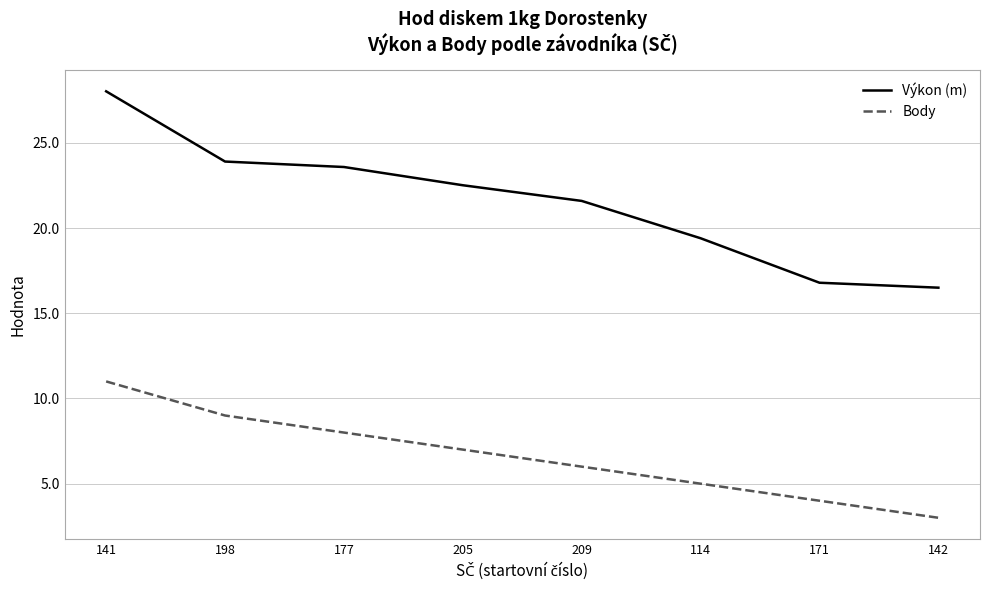

At which label is Body closest to 7?

205